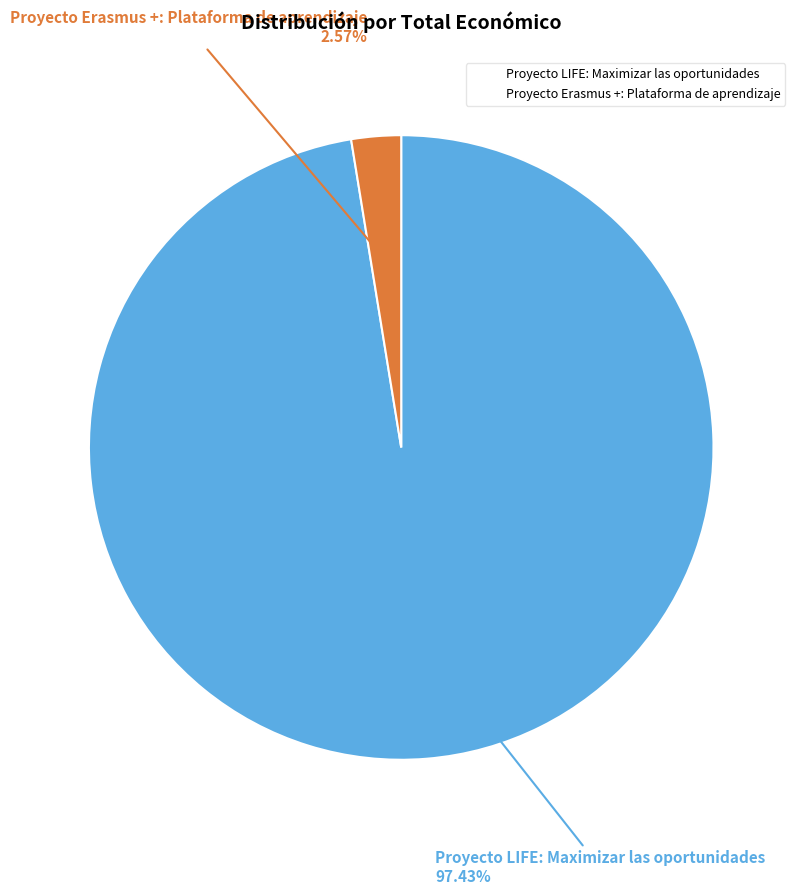

What is the smallest slice in the pie chart?

Proyecto Erasmus +: Plataforma de aprendizaje